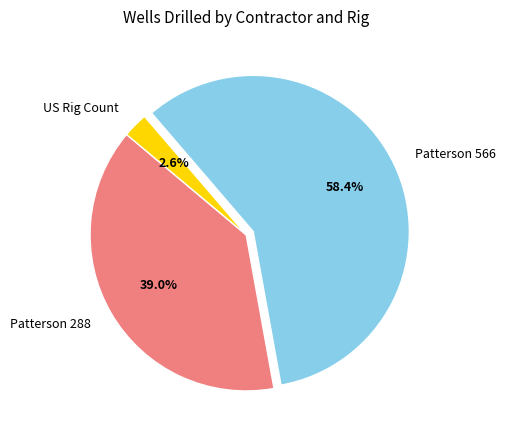

What is the largest slice in the pie chart?

Patterson 566